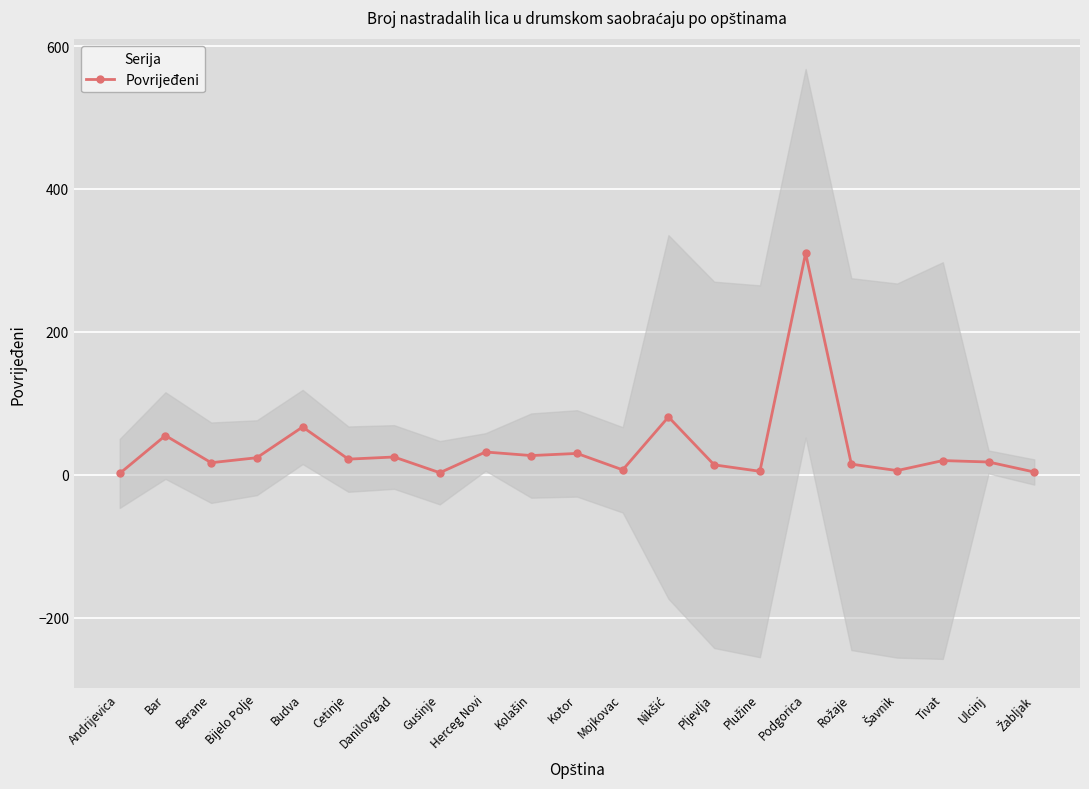

True or false: the data has more than 2 interior local peaks.

True